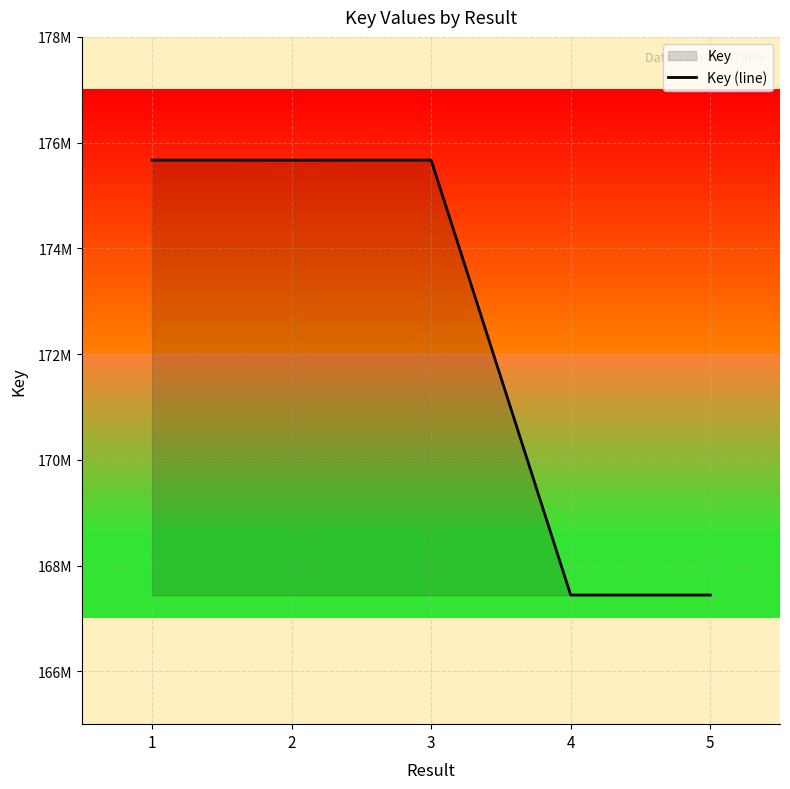

What is the difference between the maximum and minimum values?

8228204